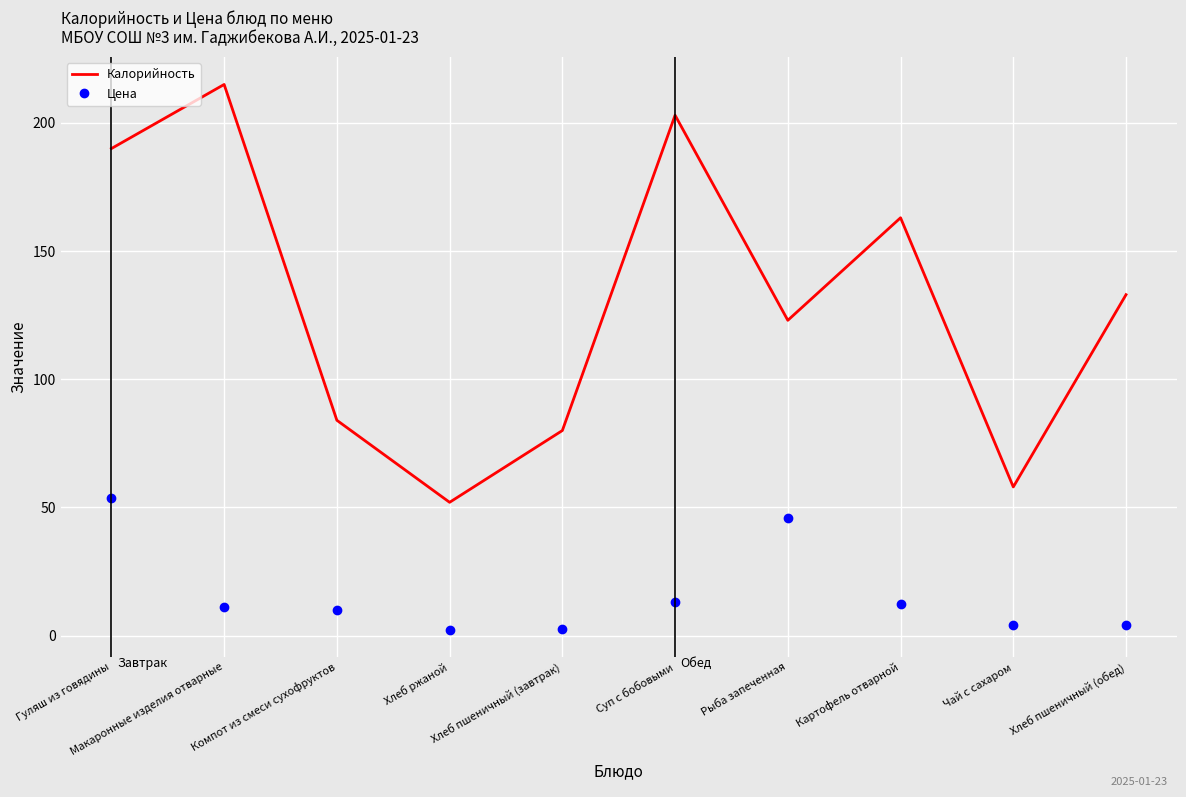

Which series has the widest spread of values?

Калорийность